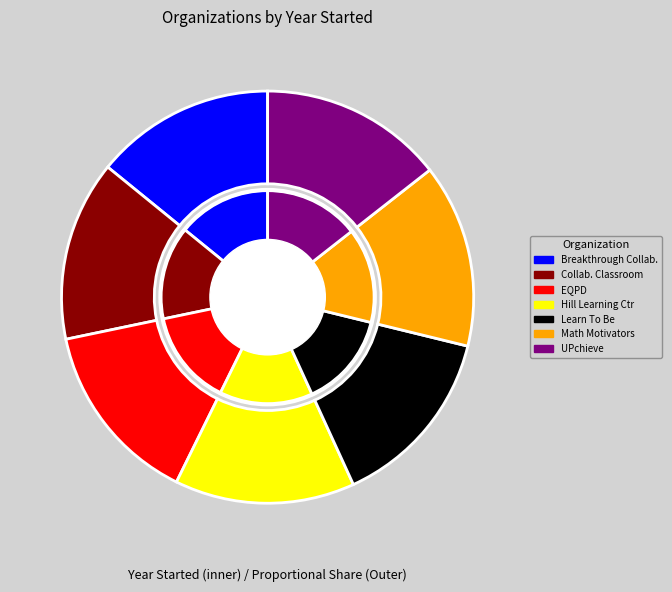

How many slices are in this pie chart?

7